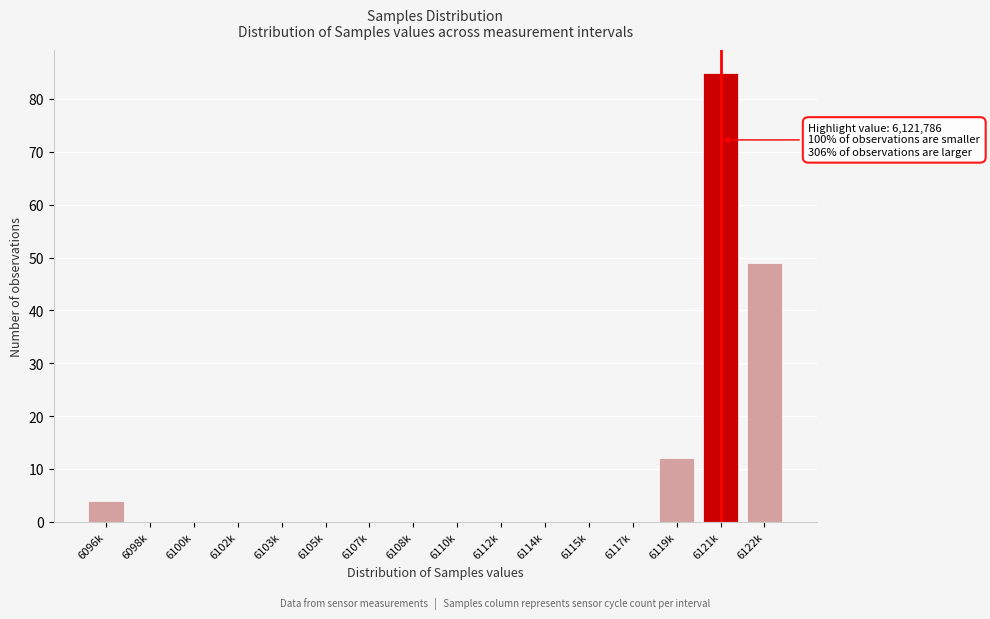

Reading left to right, transcribe all the data shown in this chart.

6096k=4	6098k=0	6100k=0	6102k=0	6103k=0	6105k=0	6107k=0	6108k=0	6110k=0	6112k=0	6114k=0	6115k=0	6117k=0	6119k=12	6121k=85	6122k=49